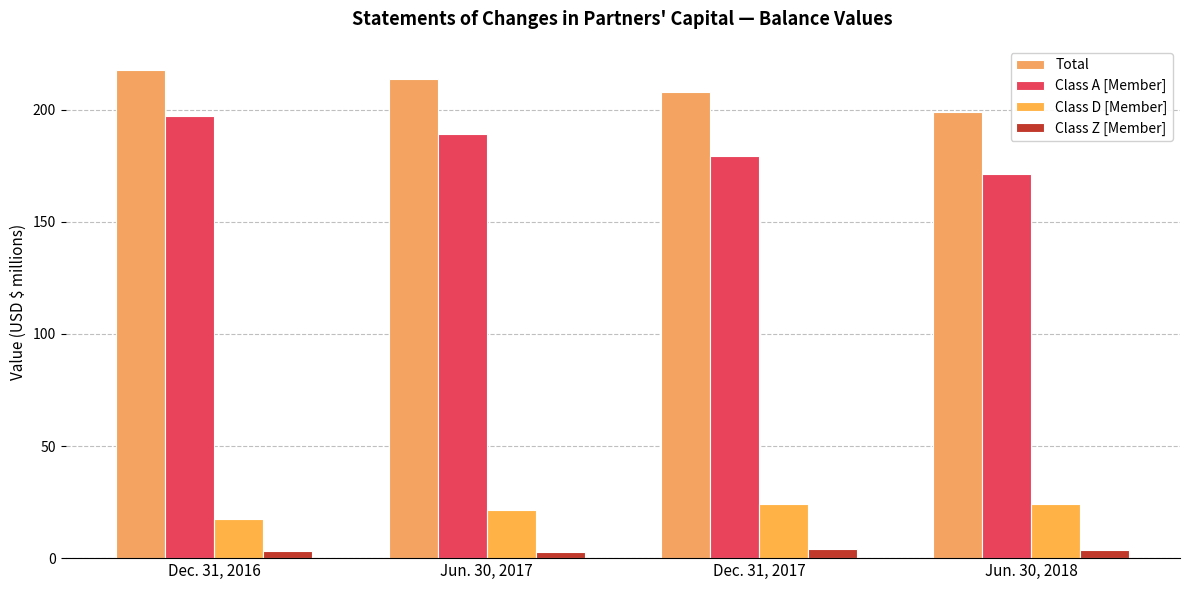

How many series are shown in this chart?

4